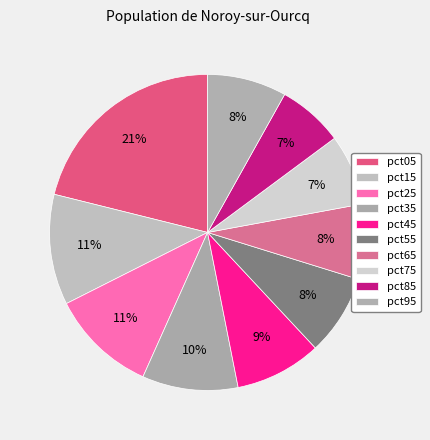

To the nearest percent, what percentage of the pie is pct75?

7%